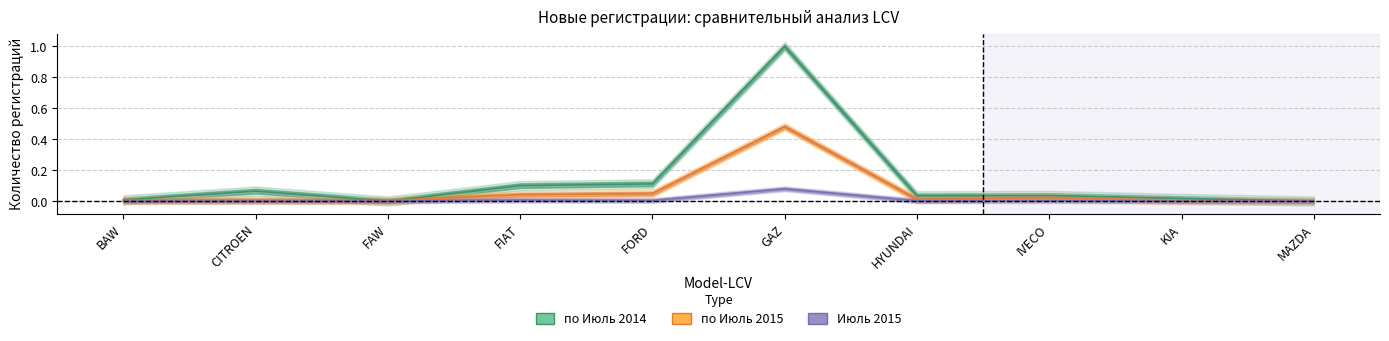

Which series ends up on top after the final intersection of по Июль 2014 and по Июль 2015?

по Июль 2015